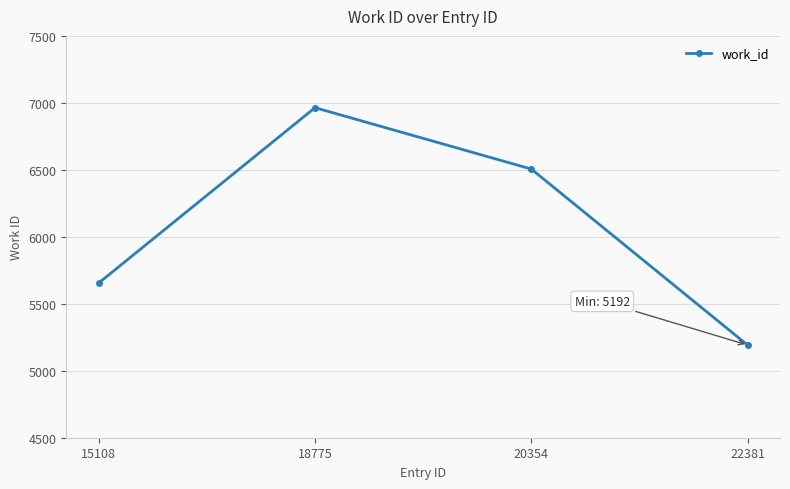

Does the chart have visible grid lines?

Yes